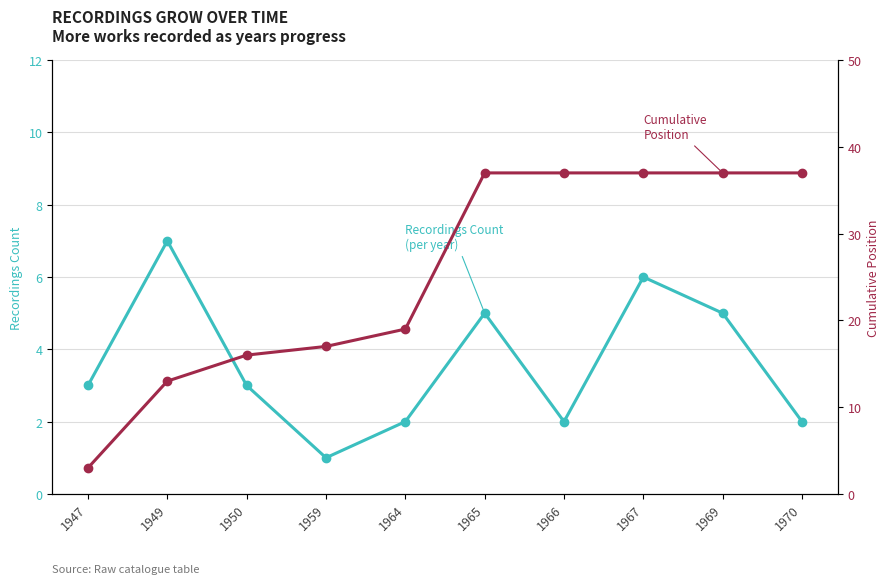

Is the value of Cumulative Position at 1959 greater than the value of Recordings Count at 1947?

Yes